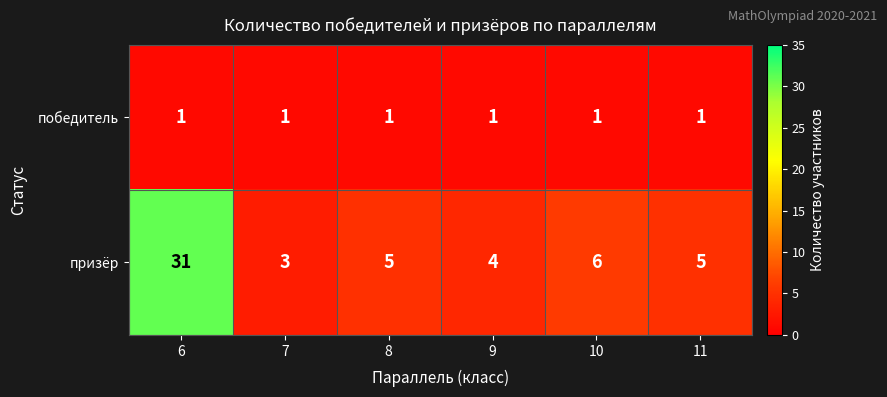

How many data points does each series have?

6